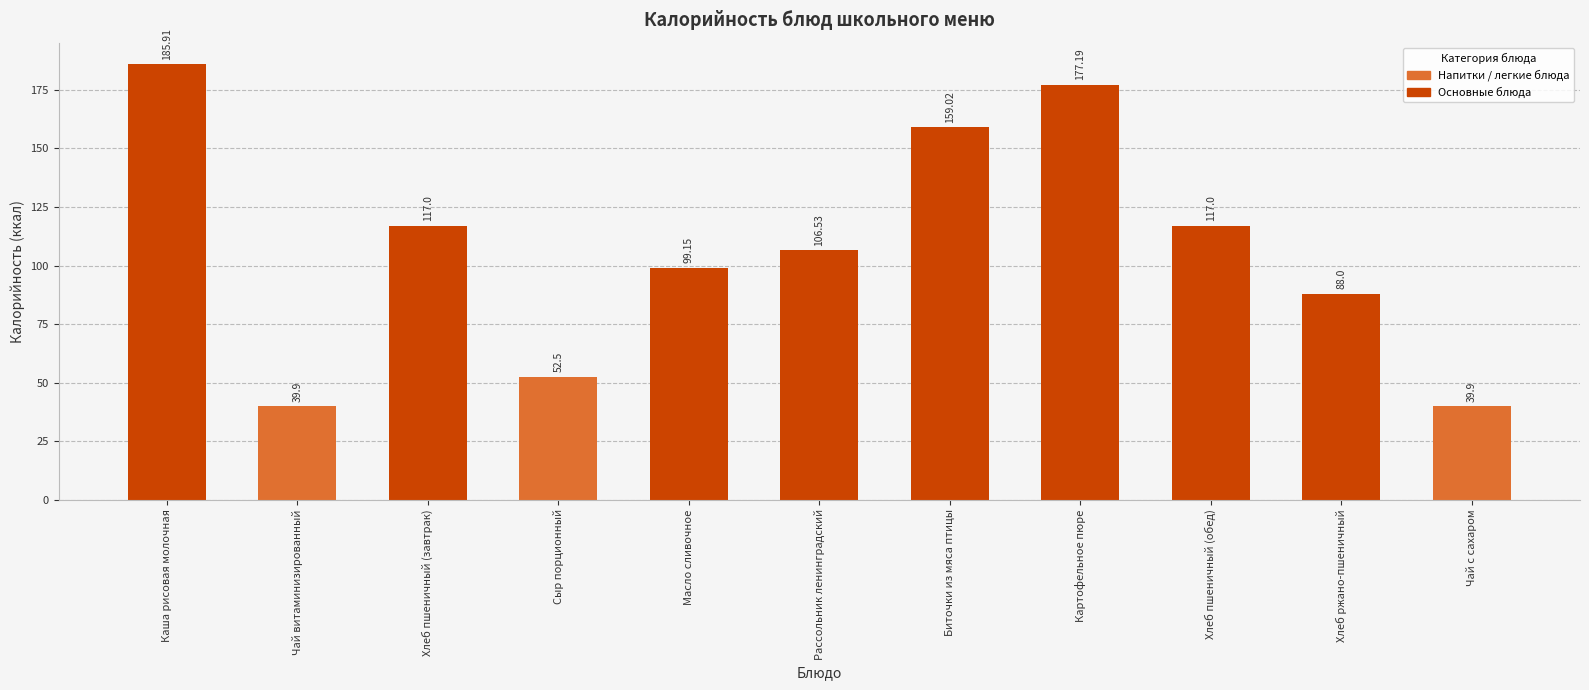

Between Хлеб ржано-пшеничный and Чай витаминизированный, which is larger?

Хлеб ржано-пшеничный